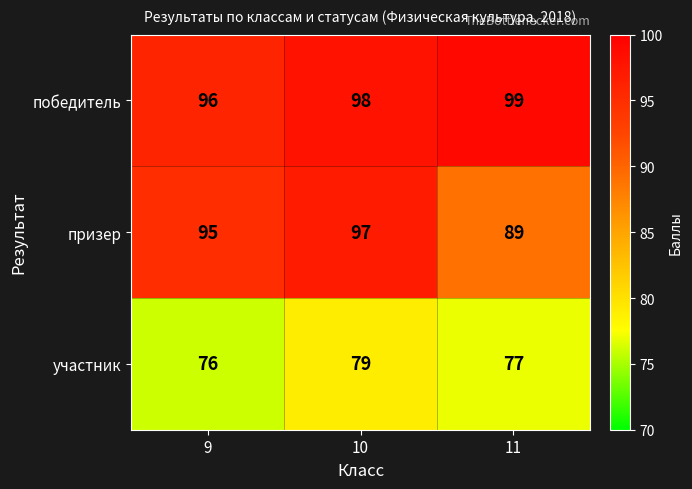

What is the difference between the maximum and minimum values in the призер series?

8